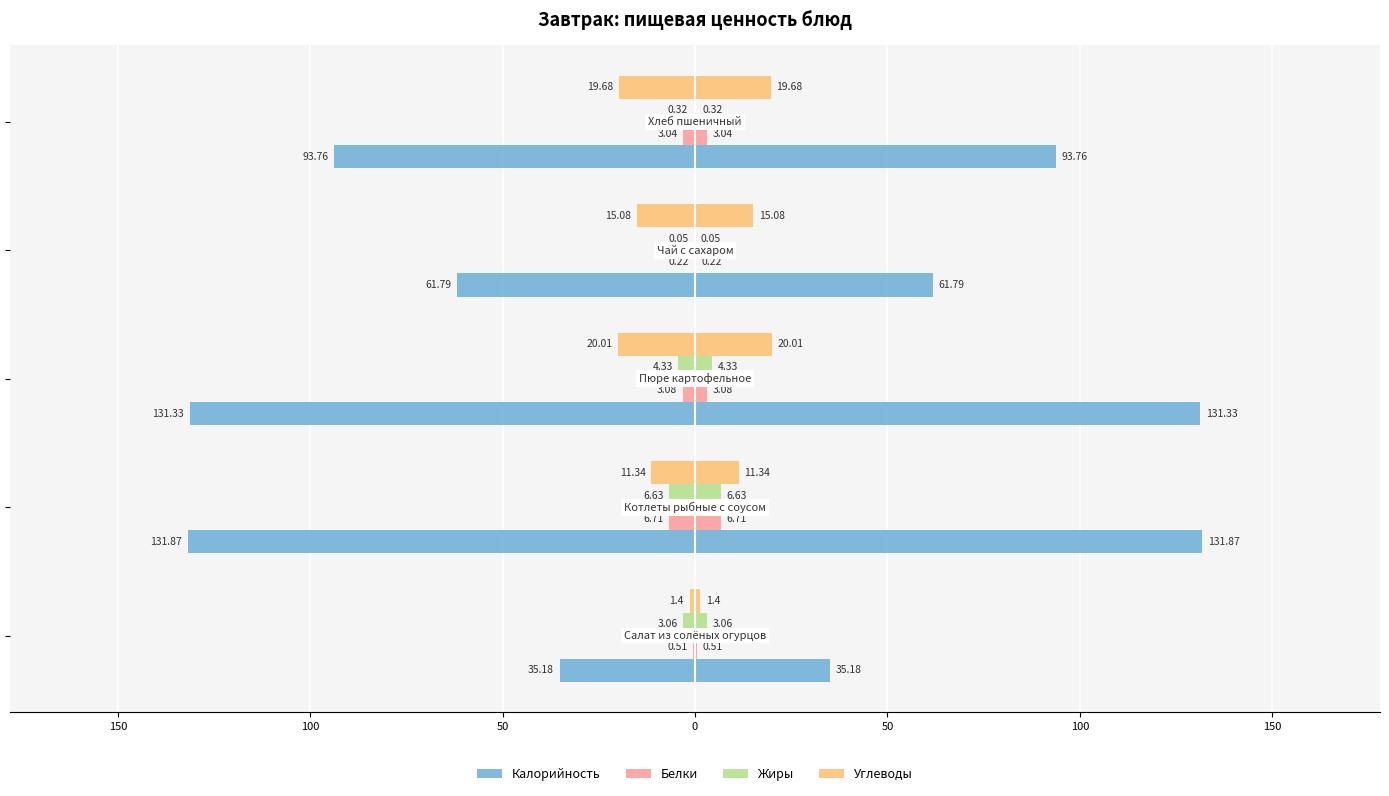

Count the number of categories in the chart.

5